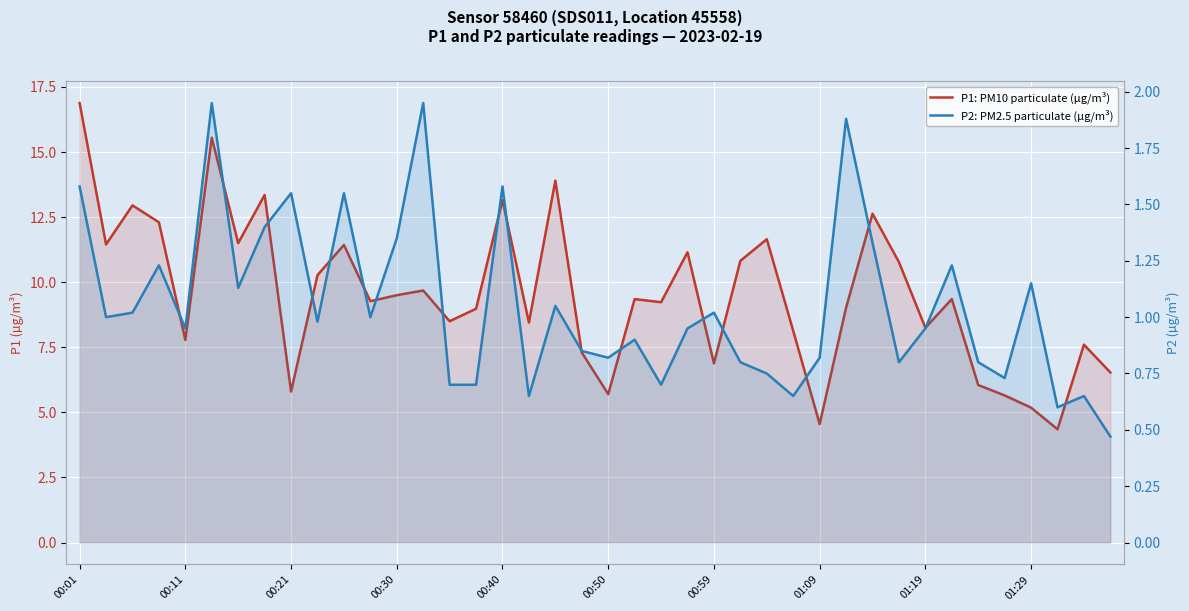

True or false: P2: PM2.5 particulate (µg/m³) has a value of 0.4 at 10.

False